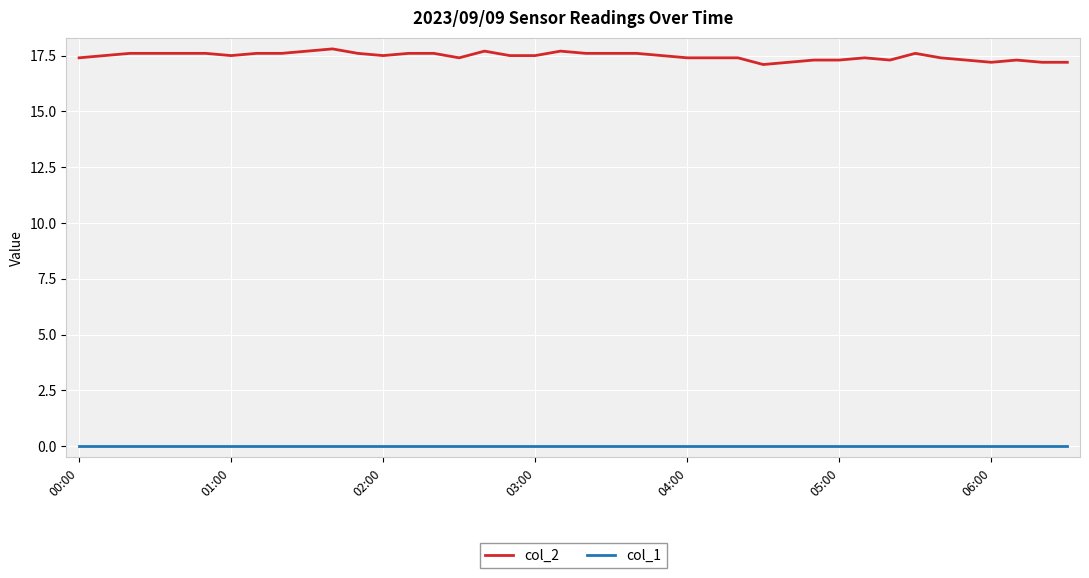

Which series has the largest total across all categories?

col_2